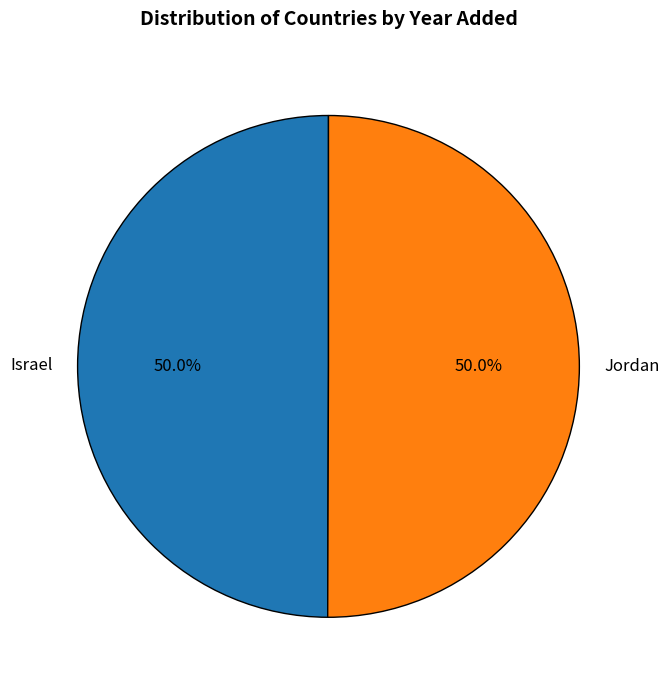

What percentage is the Jordan slice, to the nearest percent?

50%